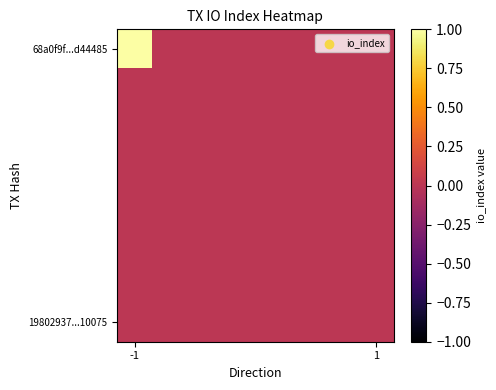

Count the number of data series in this chart.

8